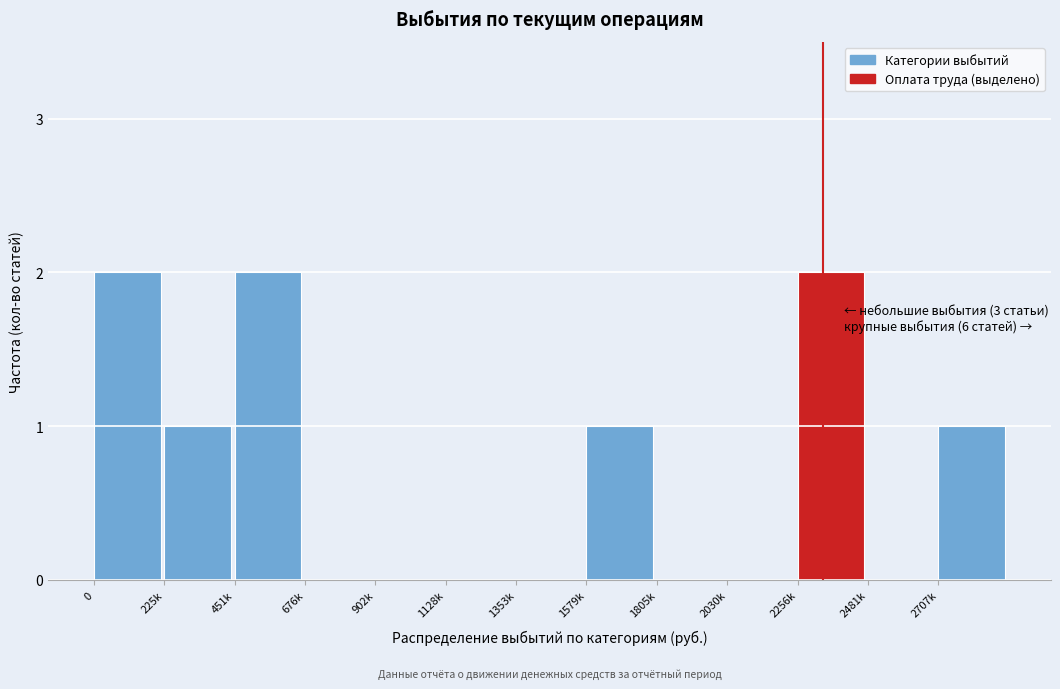

Reading left to right, list all the values displayed in this chart.

0=2	225k=1	451k=2	676k=0	902k=0	1128k=0	1353k=0	1579k=1	1805k=0	2030k=0	2256k=2	2481k=0	2707k=1